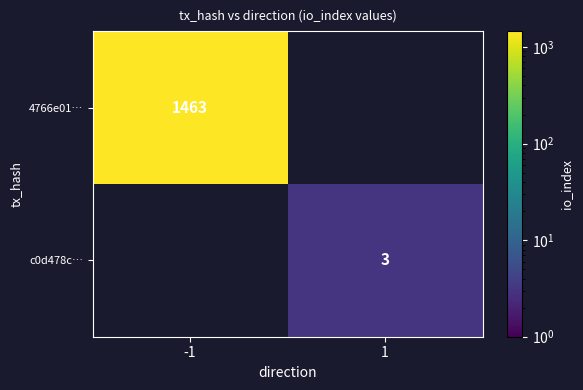

How many distinct data groups are displayed?

2